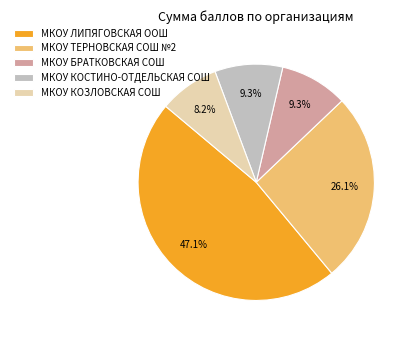

To the nearest percent, what is the combined percentage of МКОУ КОЗЛОВСКАЯ СОШ and МКОУ КОСТИНО-ОТДЕЛЬСКАЯ СОШ?

18%